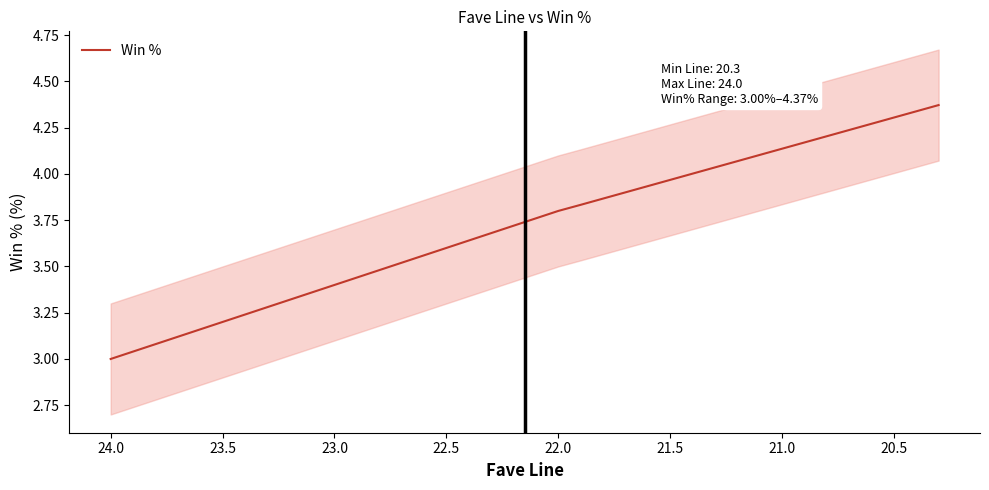

What is the minimum value shown in the chart?

3.0